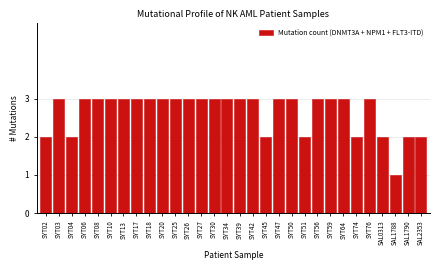

Reading left to right, extract all data points from this chart.

SYT02=2	SYT03=3	SYT04=2	SYT06=3	SYT08=3	SYT10=3	SYT13=3	SYT17=3	SYT18=3	SYT20=3	SYT25=3	SYT26=3	SYT27=3	SYT30=3	SYT34=3	SYT39=3	SYT42=3	SYT45=2	SYT47=3	SYT50=3	SYT51=2	SYT56=3	SYT59=3	SYT64=3	SYT74=2	SYT76=3	SAL0313=2	SAL1788=1	SAL1790=2	SAL2353=2